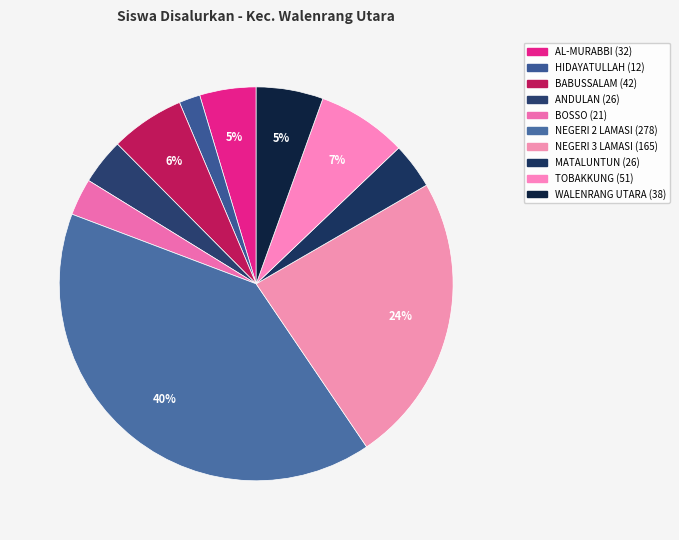

How many slices are in this pie chart?

10